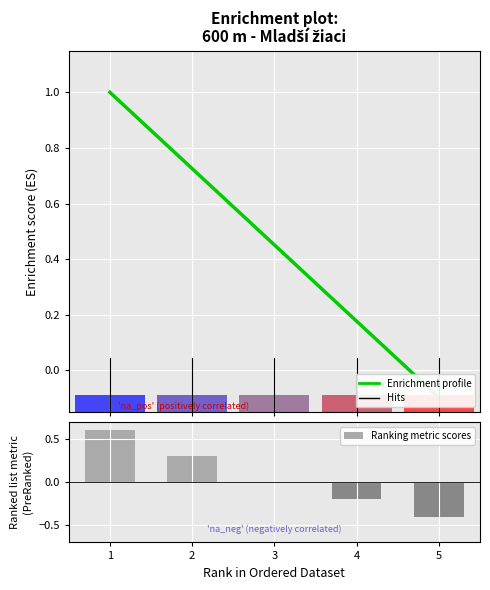

Which has a higher value, 3 or 4?

3